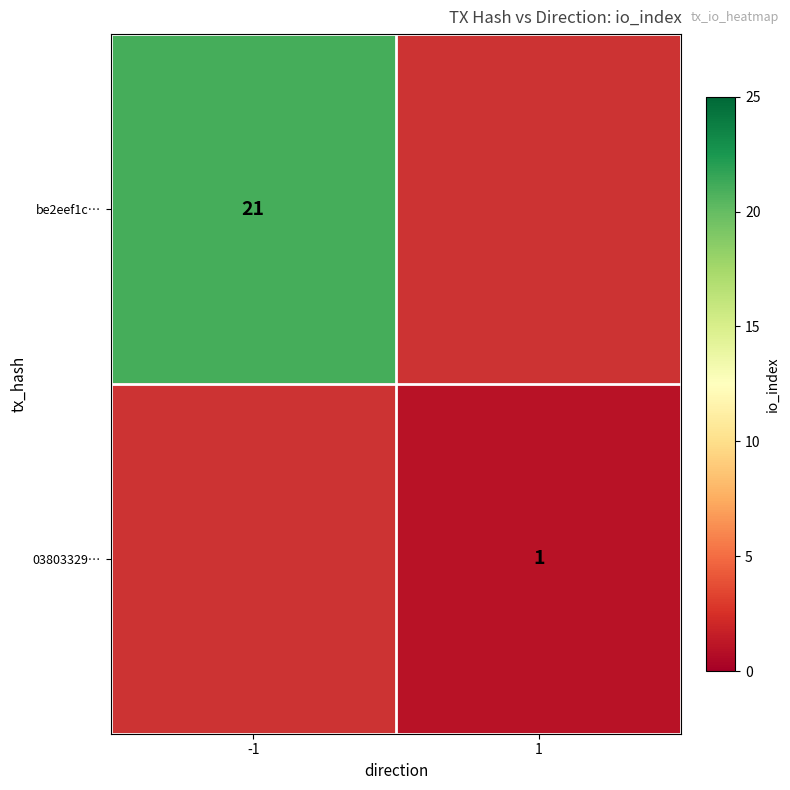

The value of be2eef1c… at -1 is 21. True or false?

True